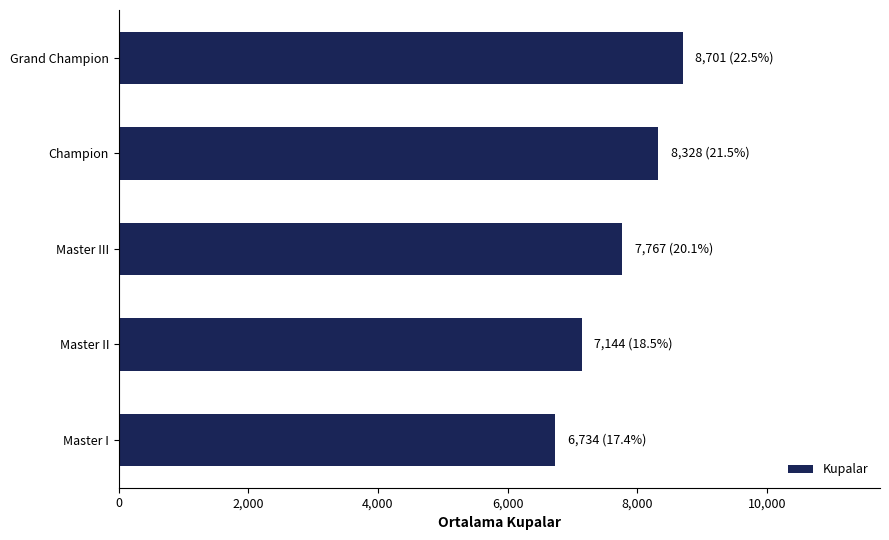

What is the sum of the values at Master II and Master I?

13877.4